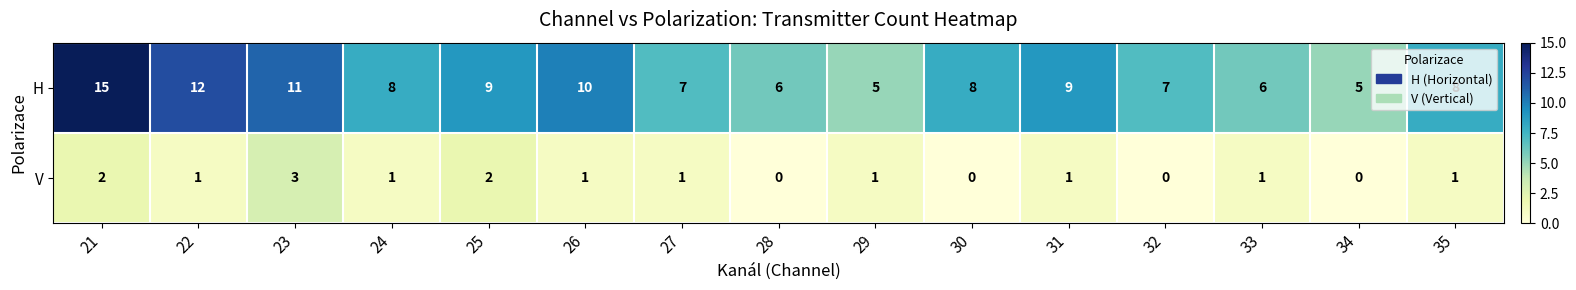

Between 22 and 30, which series saw the biggest shift?

H